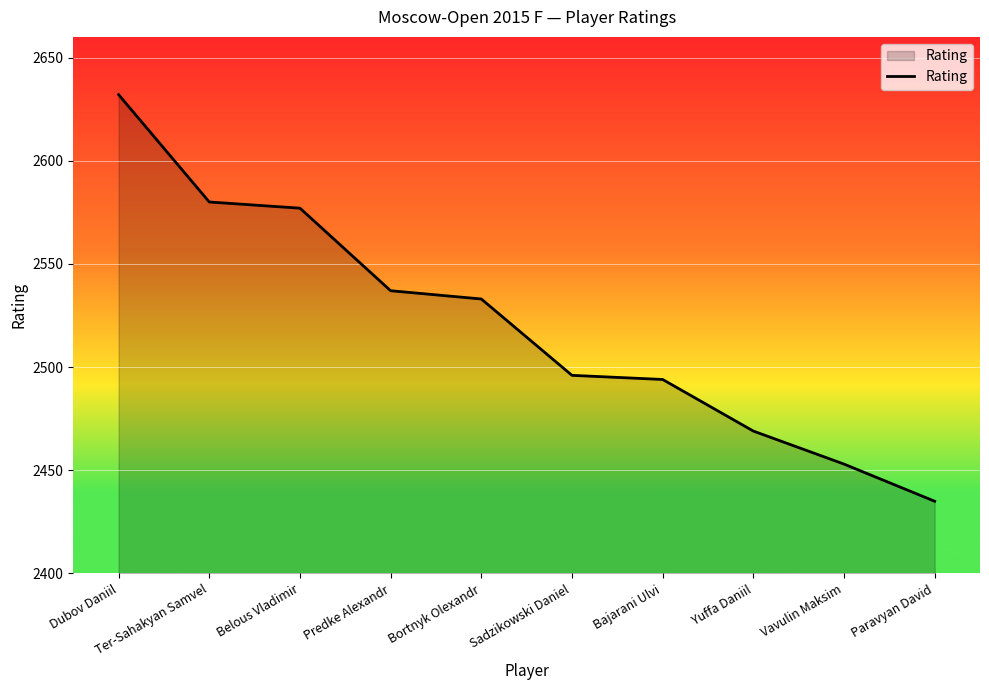

What is the smallest value displayed?

2435